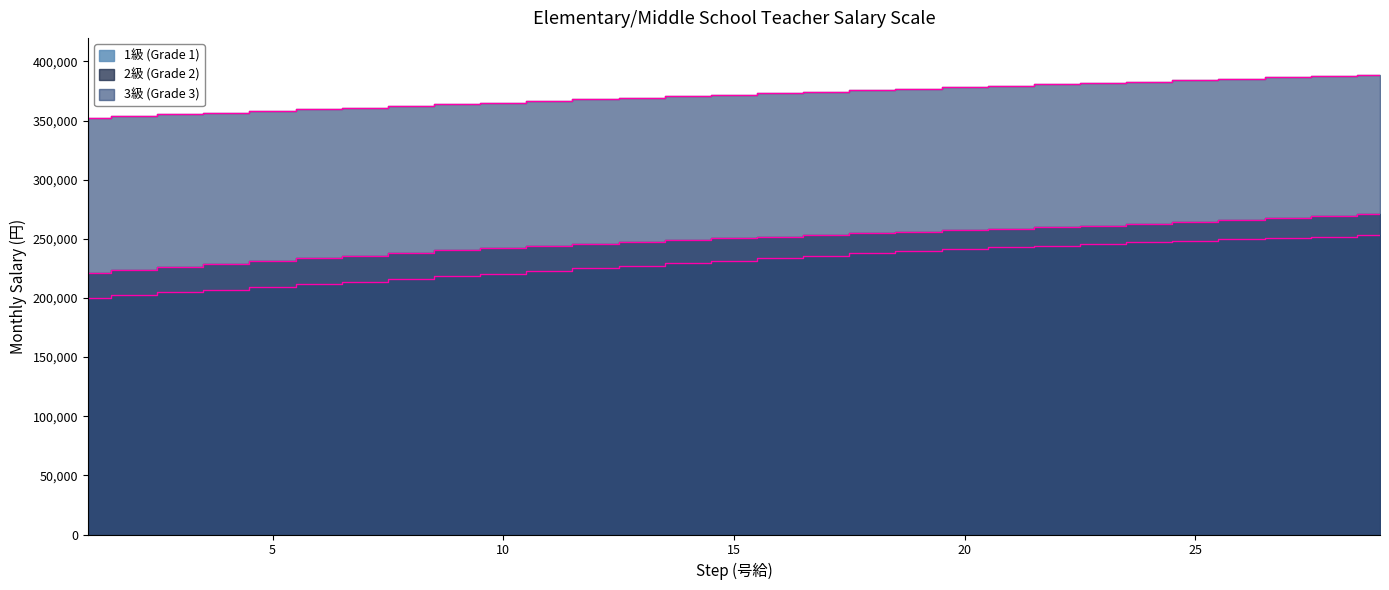

Is the value of 2級 (Grade 2) at 5 greater than the value of 3級 (Grade 3) at 17?

No